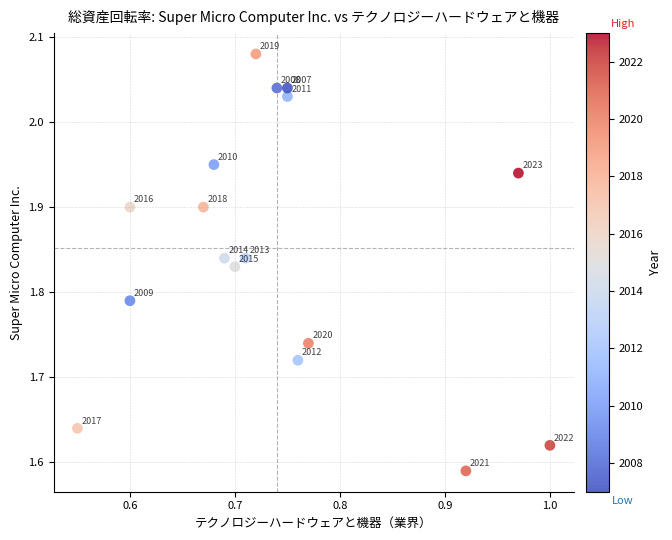

What is the range of X values (max minus min)?

0.4